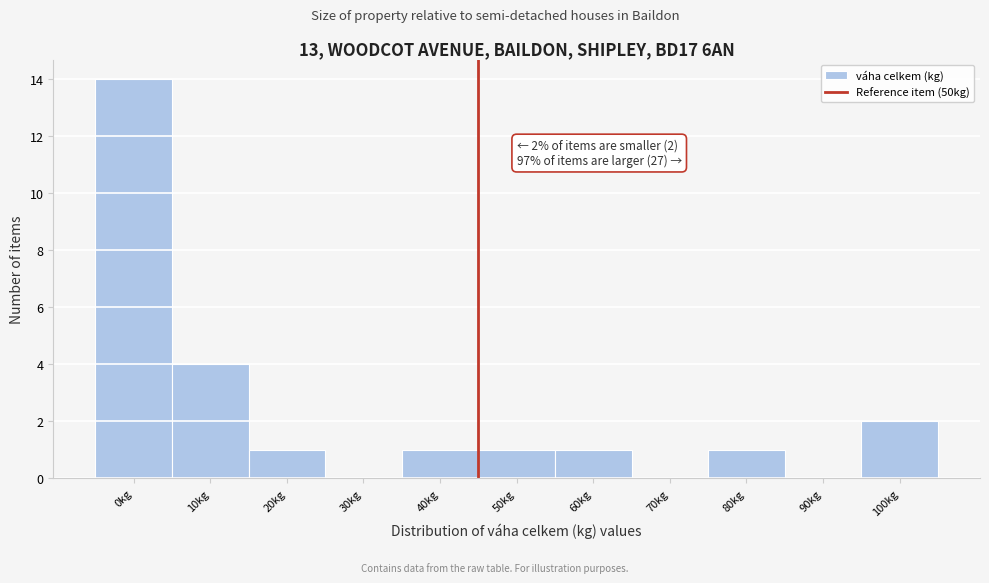

What is the greatest value displayed?

14